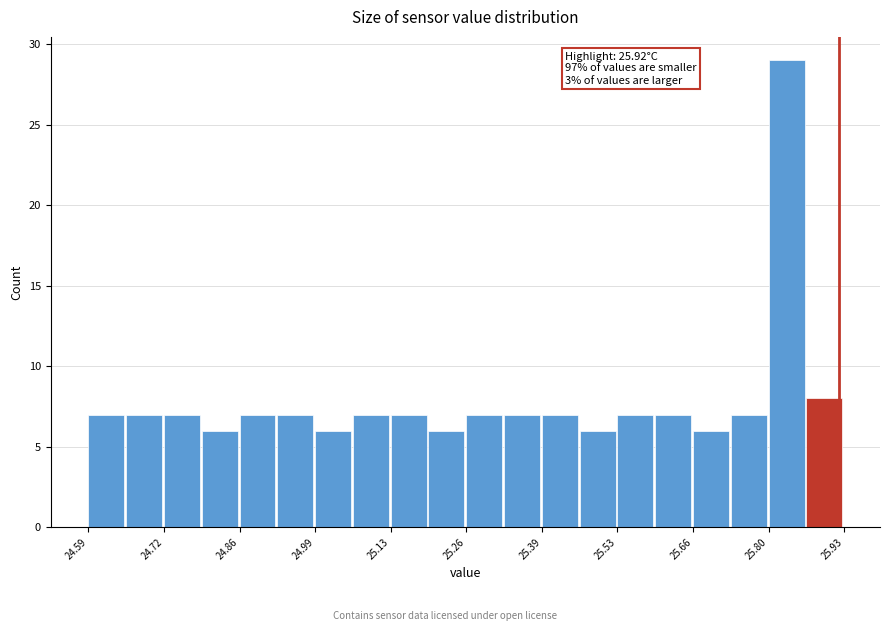

Read against the x-axis, roughly where is the centre of the tallest bar?

25.82